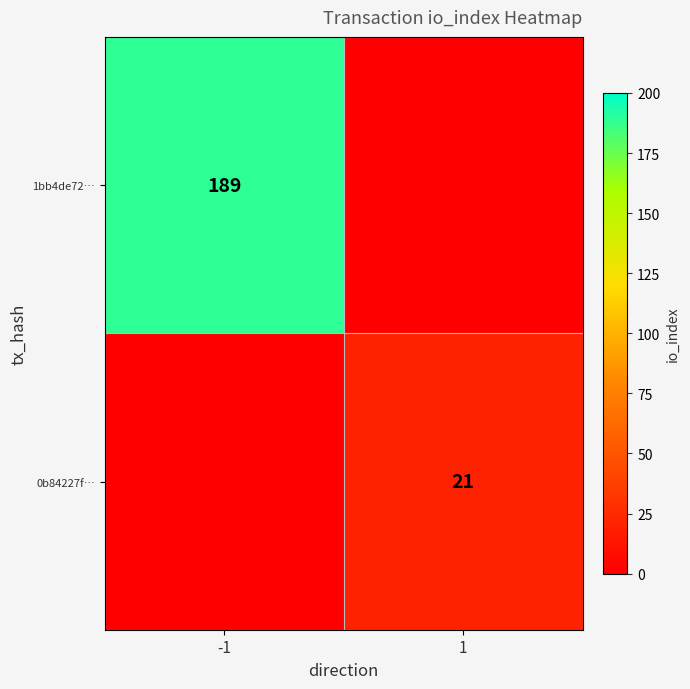

Is the value of 1bb4de72… at -1 greater than the value of 0b84227f… at 1?

Yes